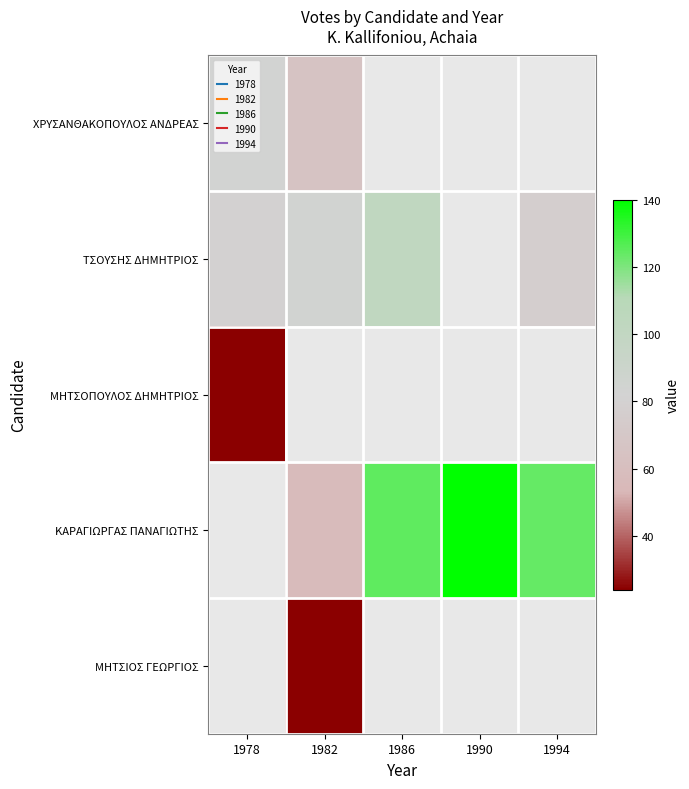

Between 1986 and 1994, which is larger?

1994